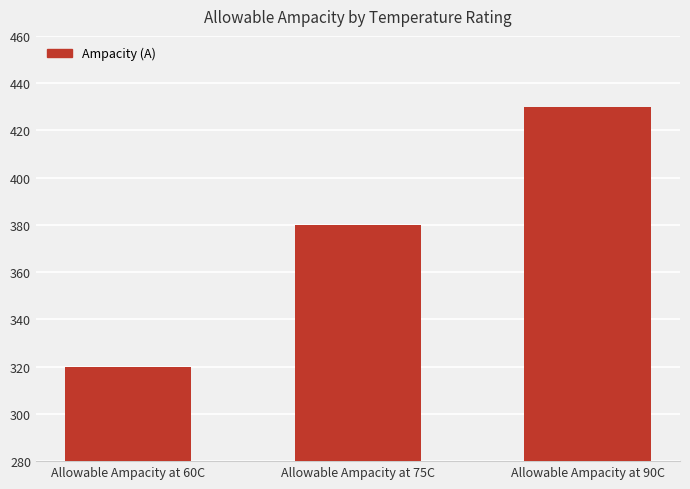

What is the difference between the values at Allowable Ampacity at 90C and Allowable Ampacity at 60C?

110